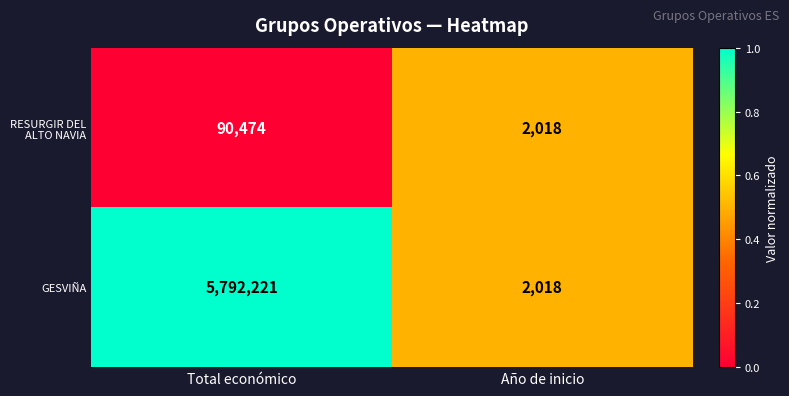

Rank the series by their average value, from lowest to highest.

RESURGIR DEL ALTO NAVIA, GESVIÑA